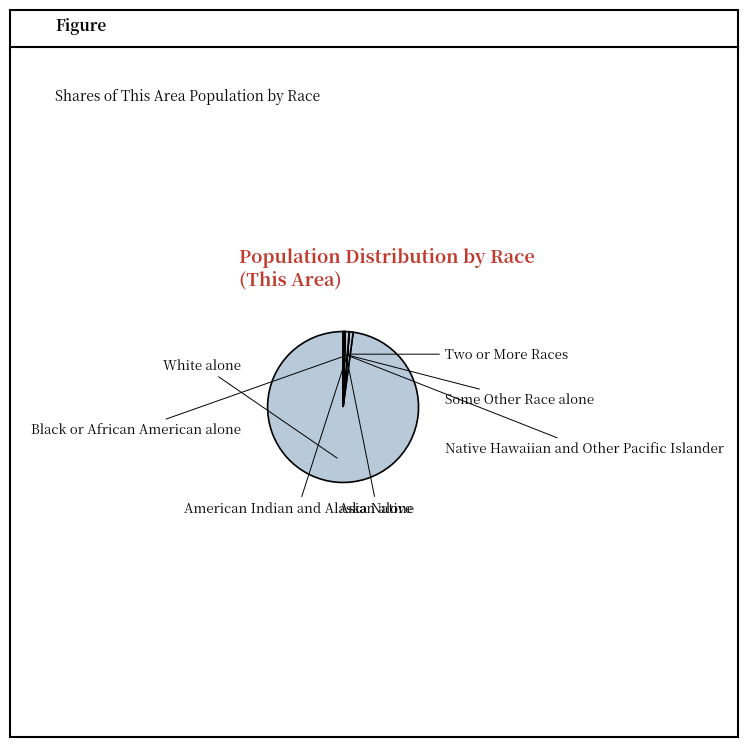

To the nearest percent, what is the average slice percentage?

14%